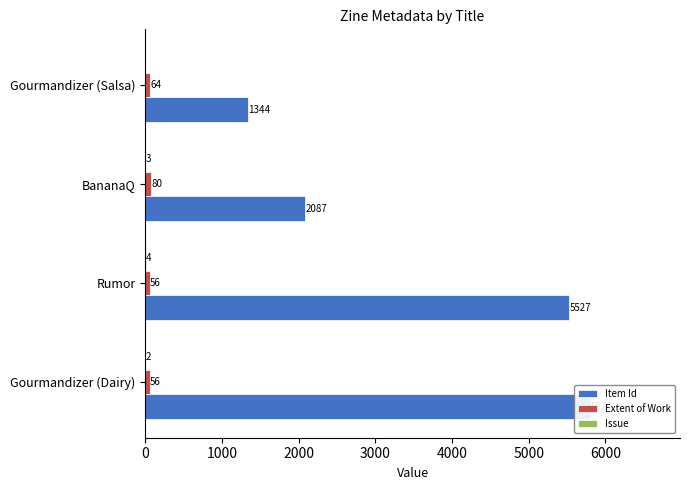

How many data points does each series have?

4